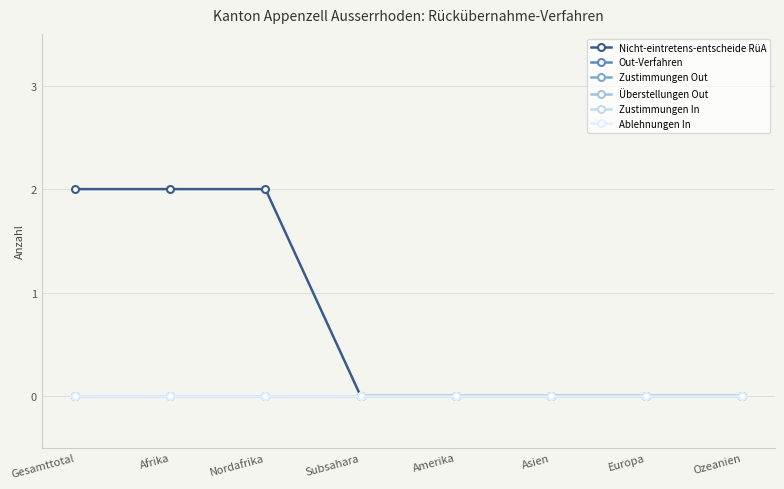

Reading left to right, extract all data points from this chart.

Nicht-eintretens-entscheide RüA: Gesamttotal=2	Afrika=2	Nordafrika=2	Subsahara=0	Amerika=0	Asien=0	Europa=0	Ozeanien=0
Out-Verfahren: Gesamttotal=0	Afrika=0	Nordafrika=0	Subsahara=0	Amerika=0	Asien=0	Europa=0	Ozeanien=0
Zustimmungen Out: Gesamttotal=0	Afrika=0	Nordafrika=0	Subsahara=0	Amerika=0	Asien=0	Europa=0	Ozeanien=0
Überstellungen Out: Gesamttotal=0	Afrika=0	Nordafrika=0	Subsahara=0	Amerika=0	Asien=0	Europa=0	Ozeanien=0
Zustimmungen In: Gesamttotal=0	Afrika=0	Nordafrika=0	Subsahara=0	Amerika=0	Asien=0	Europa=0	Ozeanien=0
Ablehnungen In: Gesamttotal=0	Afrika=0	Nordafrika=0	Subsahara=0	Amerika=0	Asien=0	Europa=0	Ozeanien=0